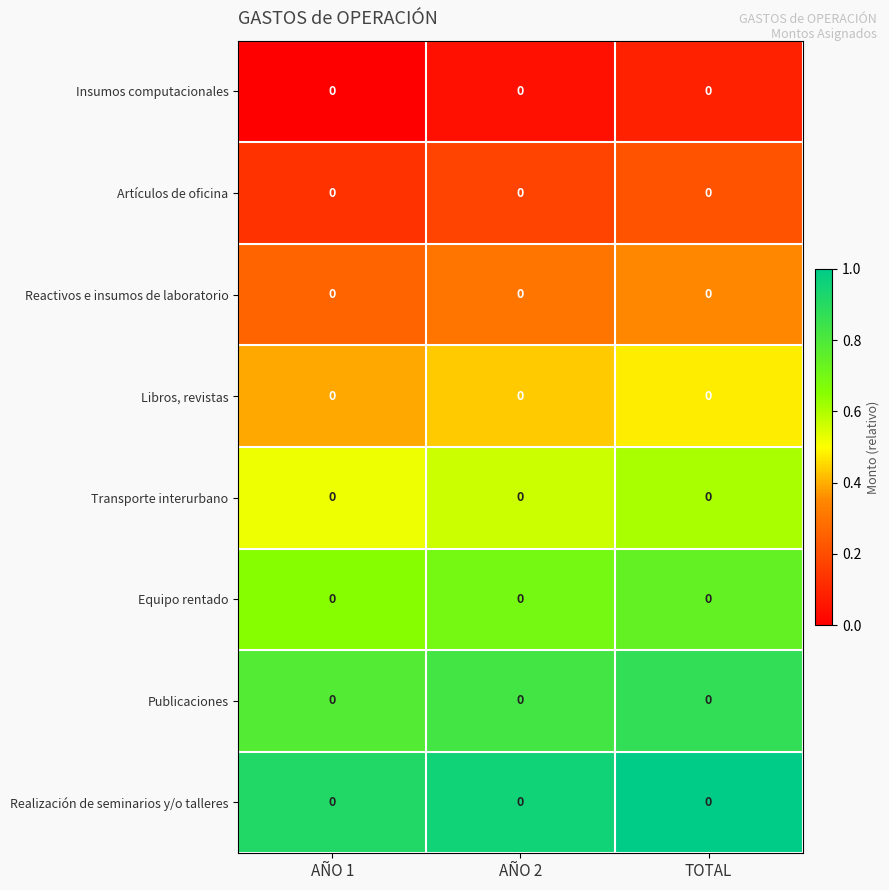

The value of Reactivos e insumos de laboratorio at AÑO 2 is 0.1. True or false?

False